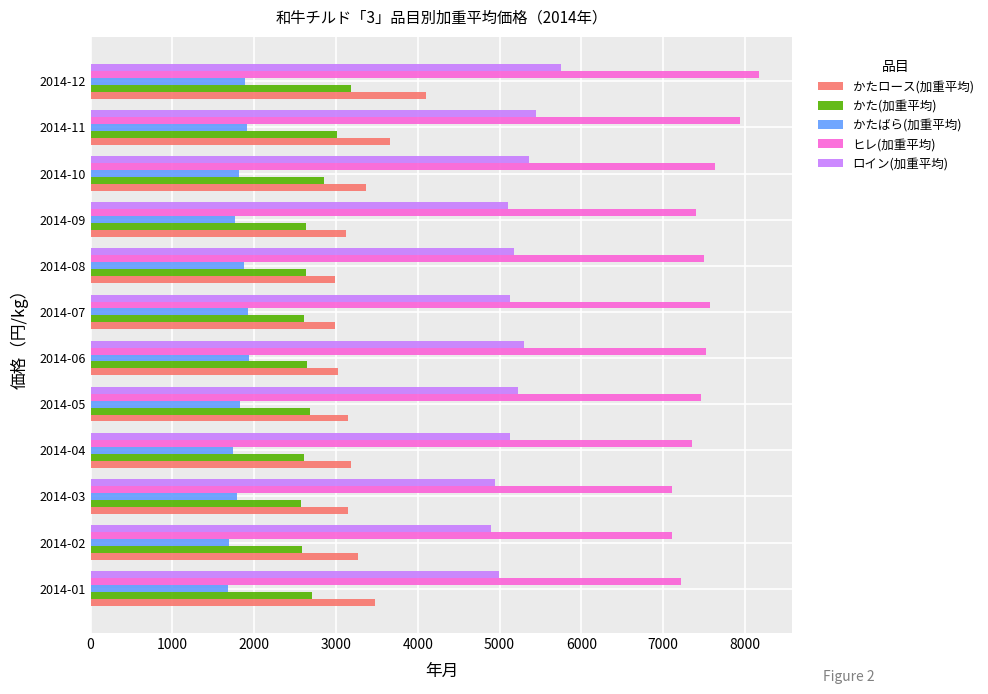

How many data points in ロイン(加重平均) are less than 5180?

6